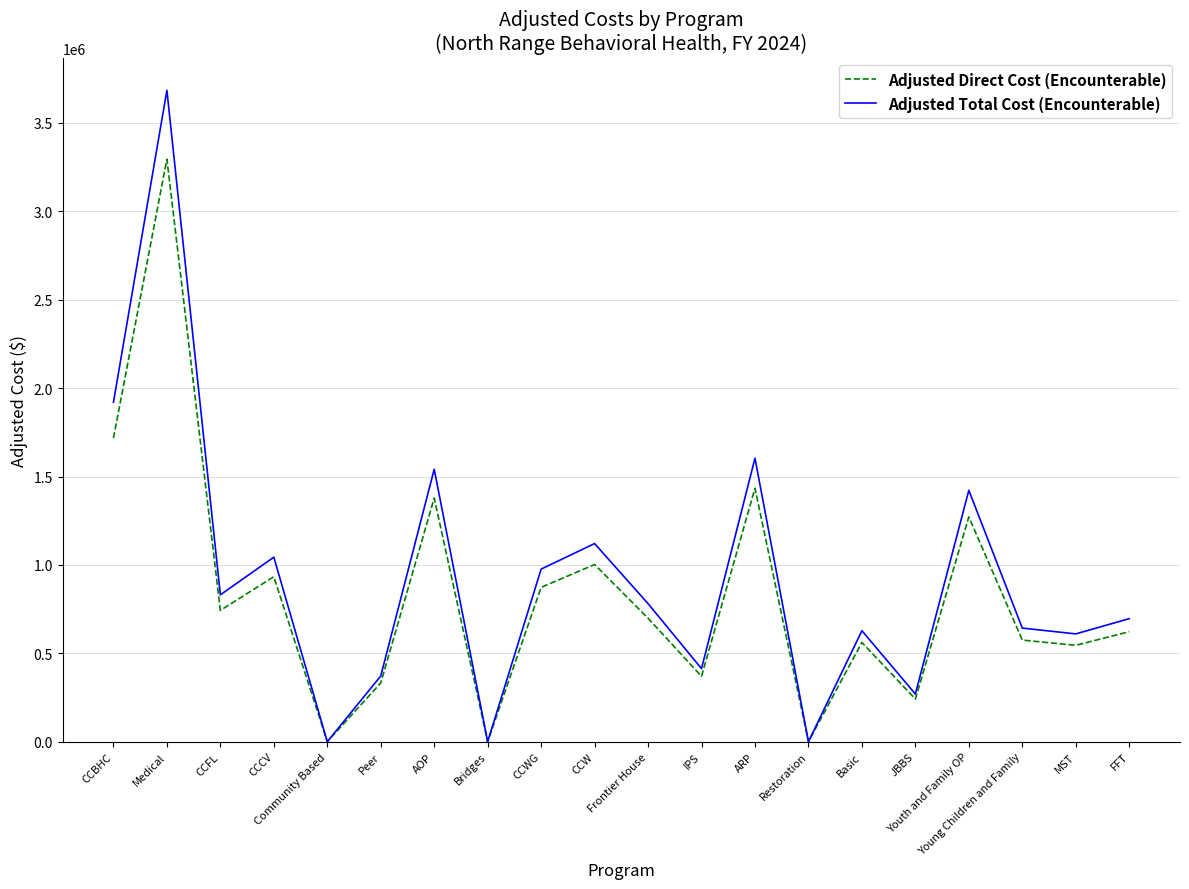

The Adjusted Total Cost (Encounterable) series shows 0.0 at Bridges. True or false?

True